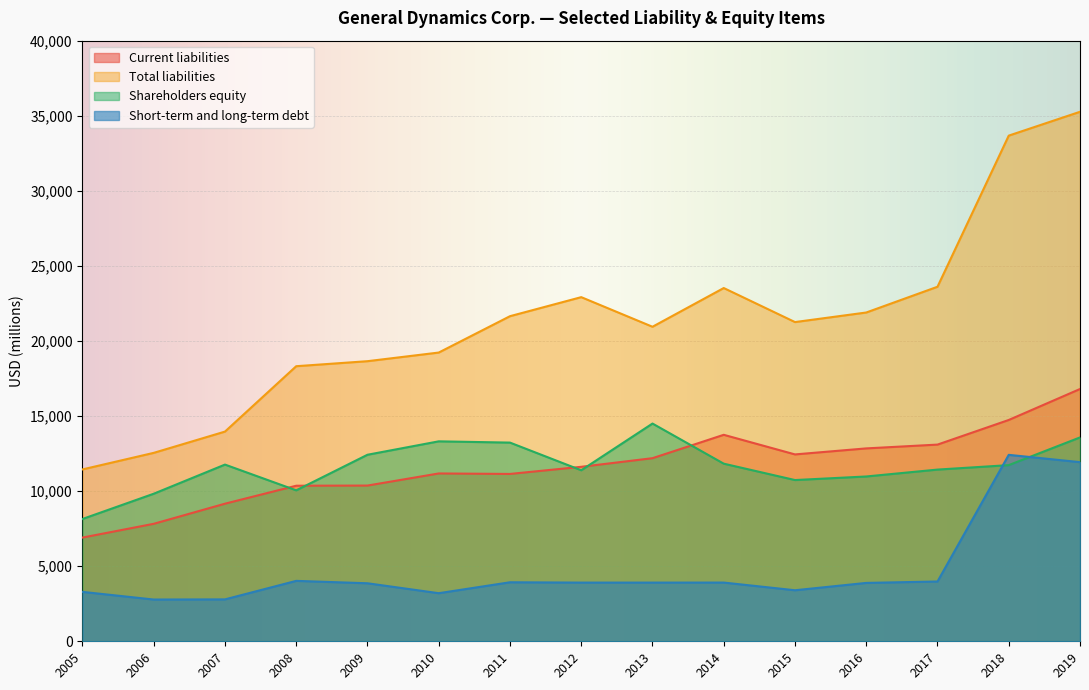

Is the value of Short-term and long-term debt at 2009 greater than the value of Current liabilities at 2007?

No